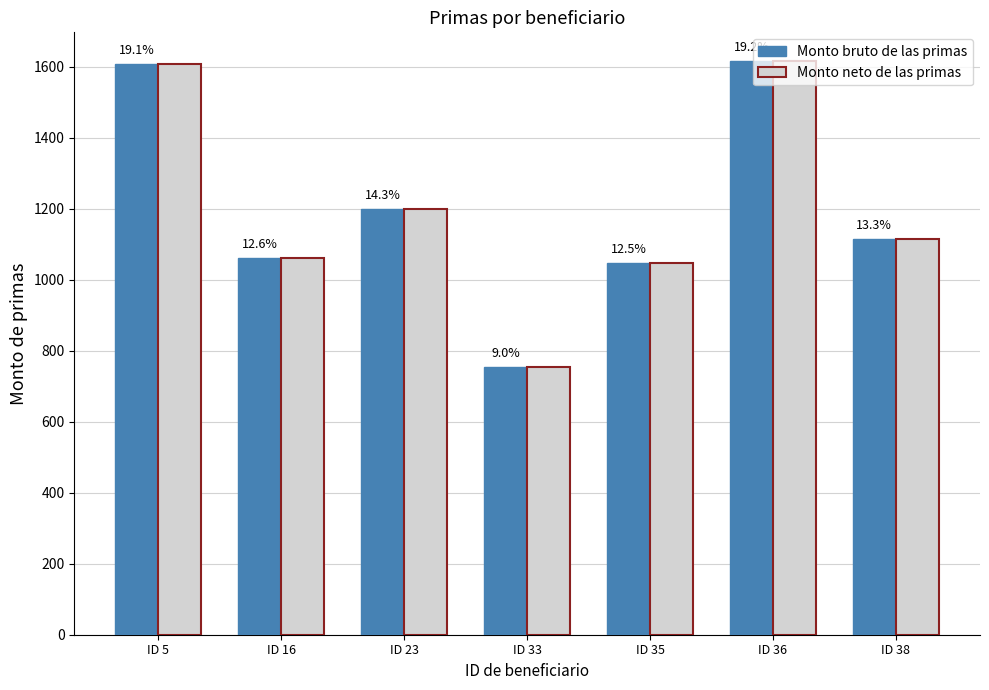

The Monto bruto de las primas series shows 384.1 at ID 5. True or false?

False